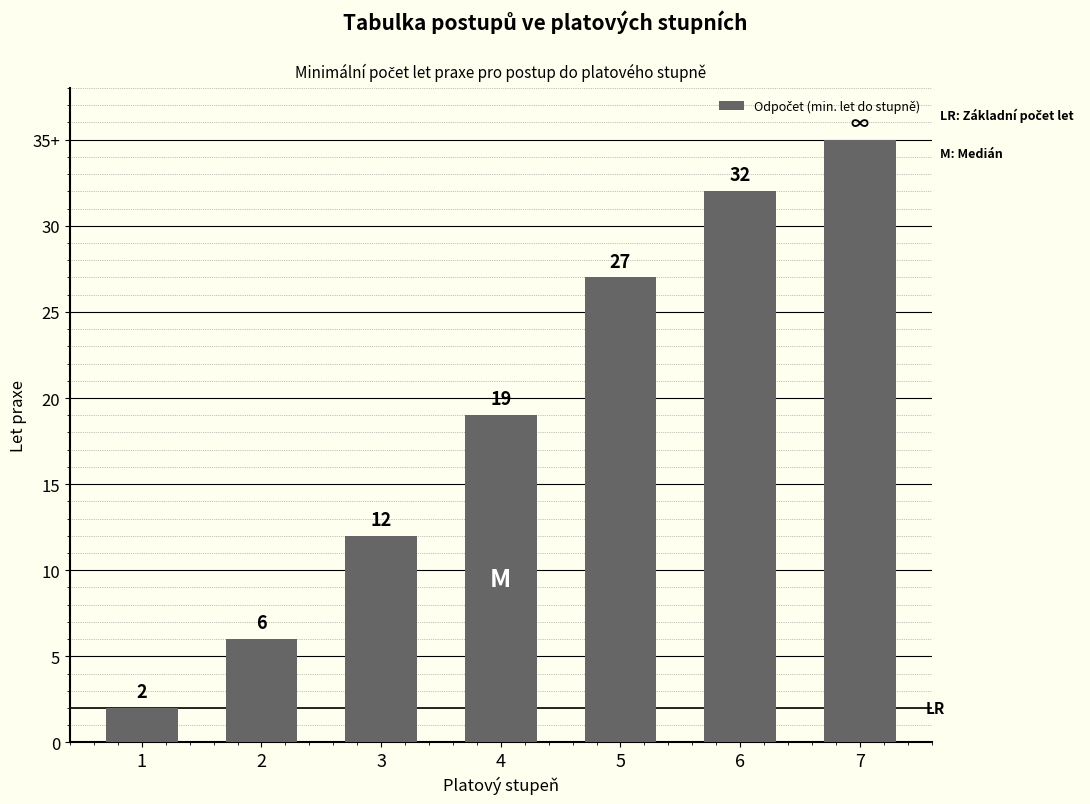

Is it true that the value at 4 is 19?

True